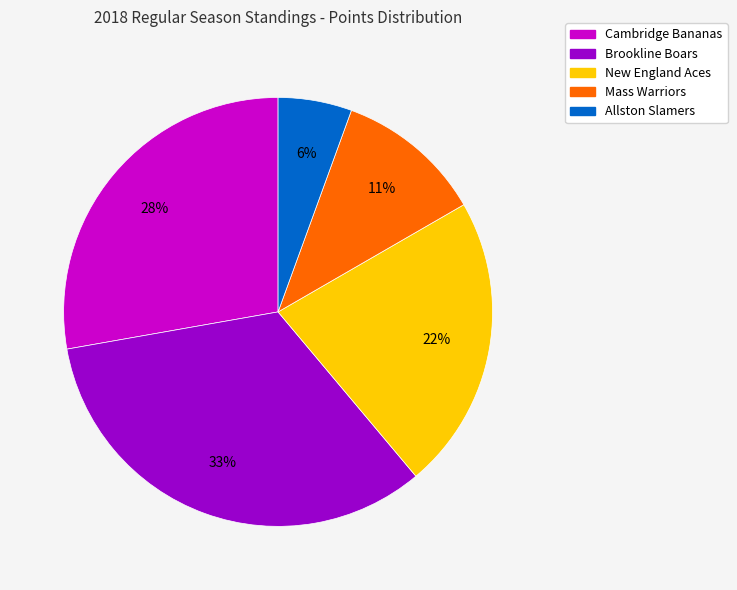

Does Mass Warriors represent more than half of the total?

No